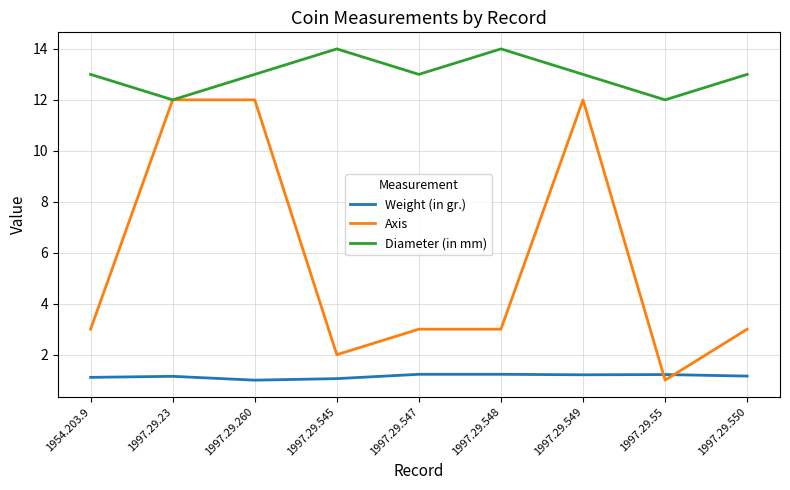

List the series in order of their peak value, lowest first.

Weight (in gr.), Axis, Diameter (in mm)